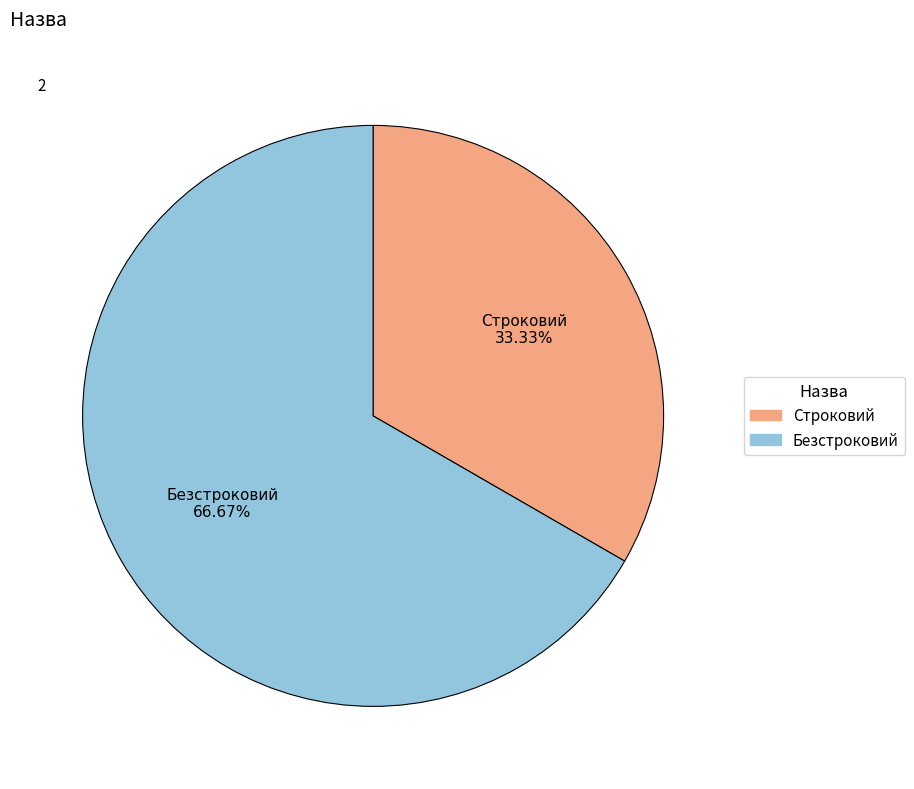

Which has a higher value, Строковий or Безстроковий?

Безстроковий